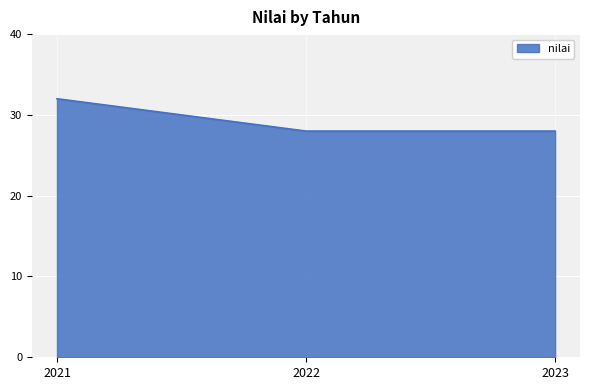

What is the greatest value displayed?

32